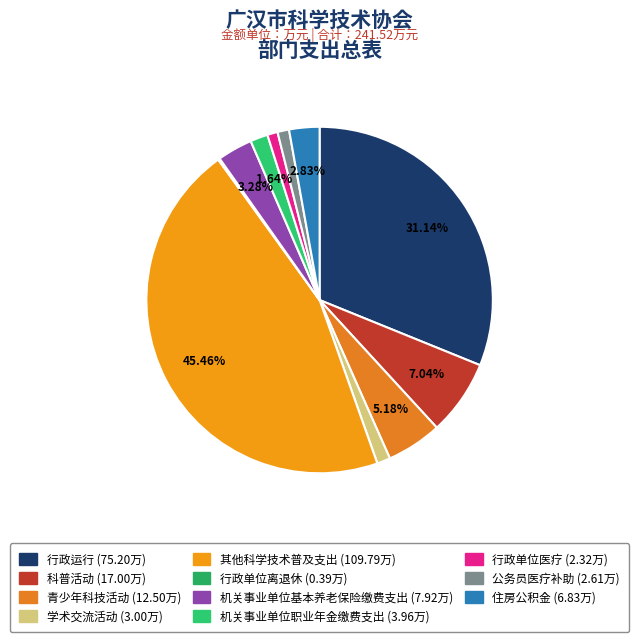

Combined, what portion of the pie is 机关事业单位职业年金缴费支出 and 机关事业单位基本养老保险缴费支出?

4.9%